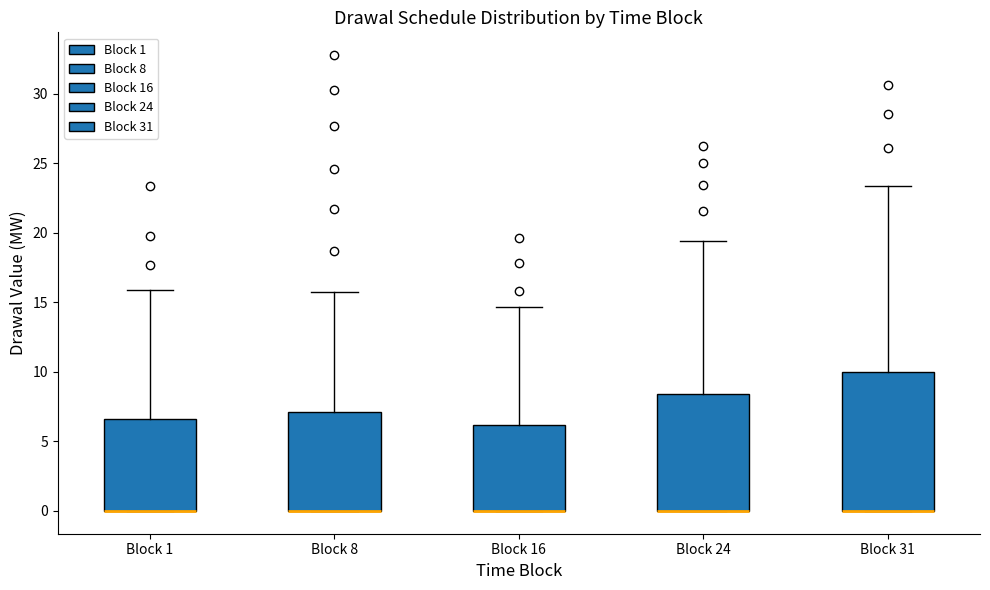

Reading left to right, read every box against the y-axis: the position of its median line, the range the box covers, and the ends of its whiskers. The values are not printed on the chart, so give them approximately, as read against the axis.

Block 1: median 0.0 (drawn on the box's lower edge), box 0.0 to 6.5, whiskers 0.0 to 16.0
Block 8: median 0.0 (drawn on the box's lower edge), box 0.0 to 7.0, whiskers 0.0 to 15.5
Block 16: median 0.0 (drawn on the box's lower edge), box 0.0 to 6.0, whiskers 0.0 to 14.5
Block 24: median 0.0 (drawn on the box's lower edge), box 0.0 to 8.5, whiskers 0.0 to 19.5
Block 31: median 0.0 (drawn on the box's lower edge), box 0.0 to 10.0, whiskers 0.0 to 23.5